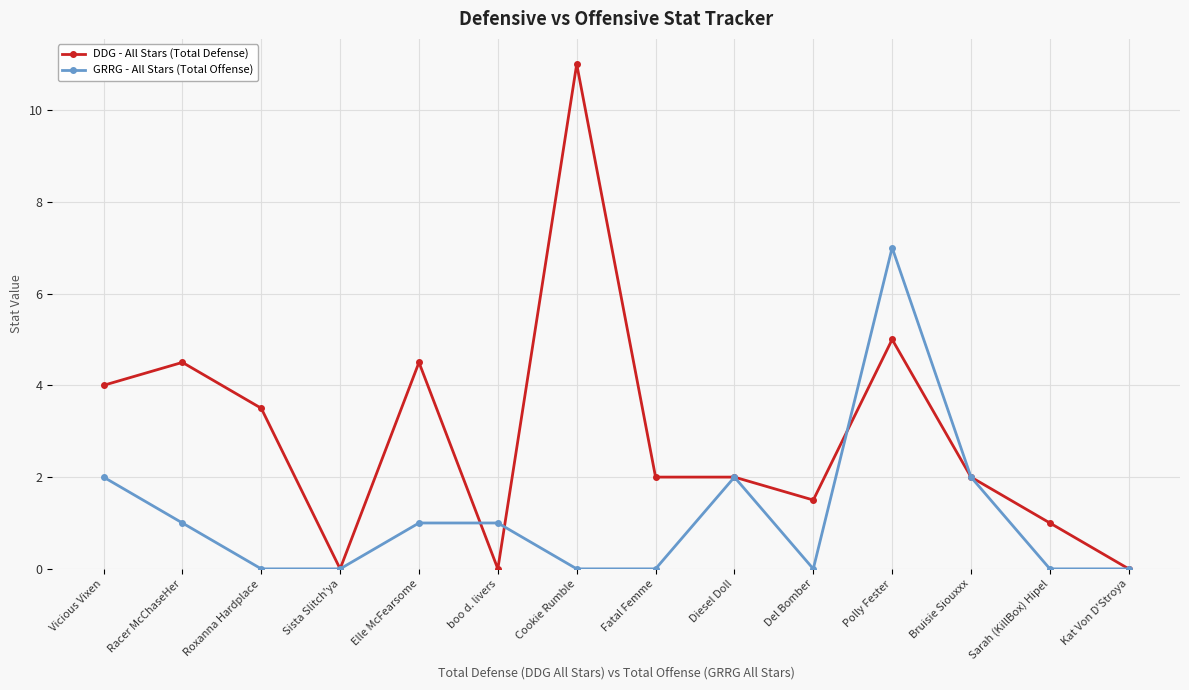

What is the label of the 6th point from the right?

Diesel Doll